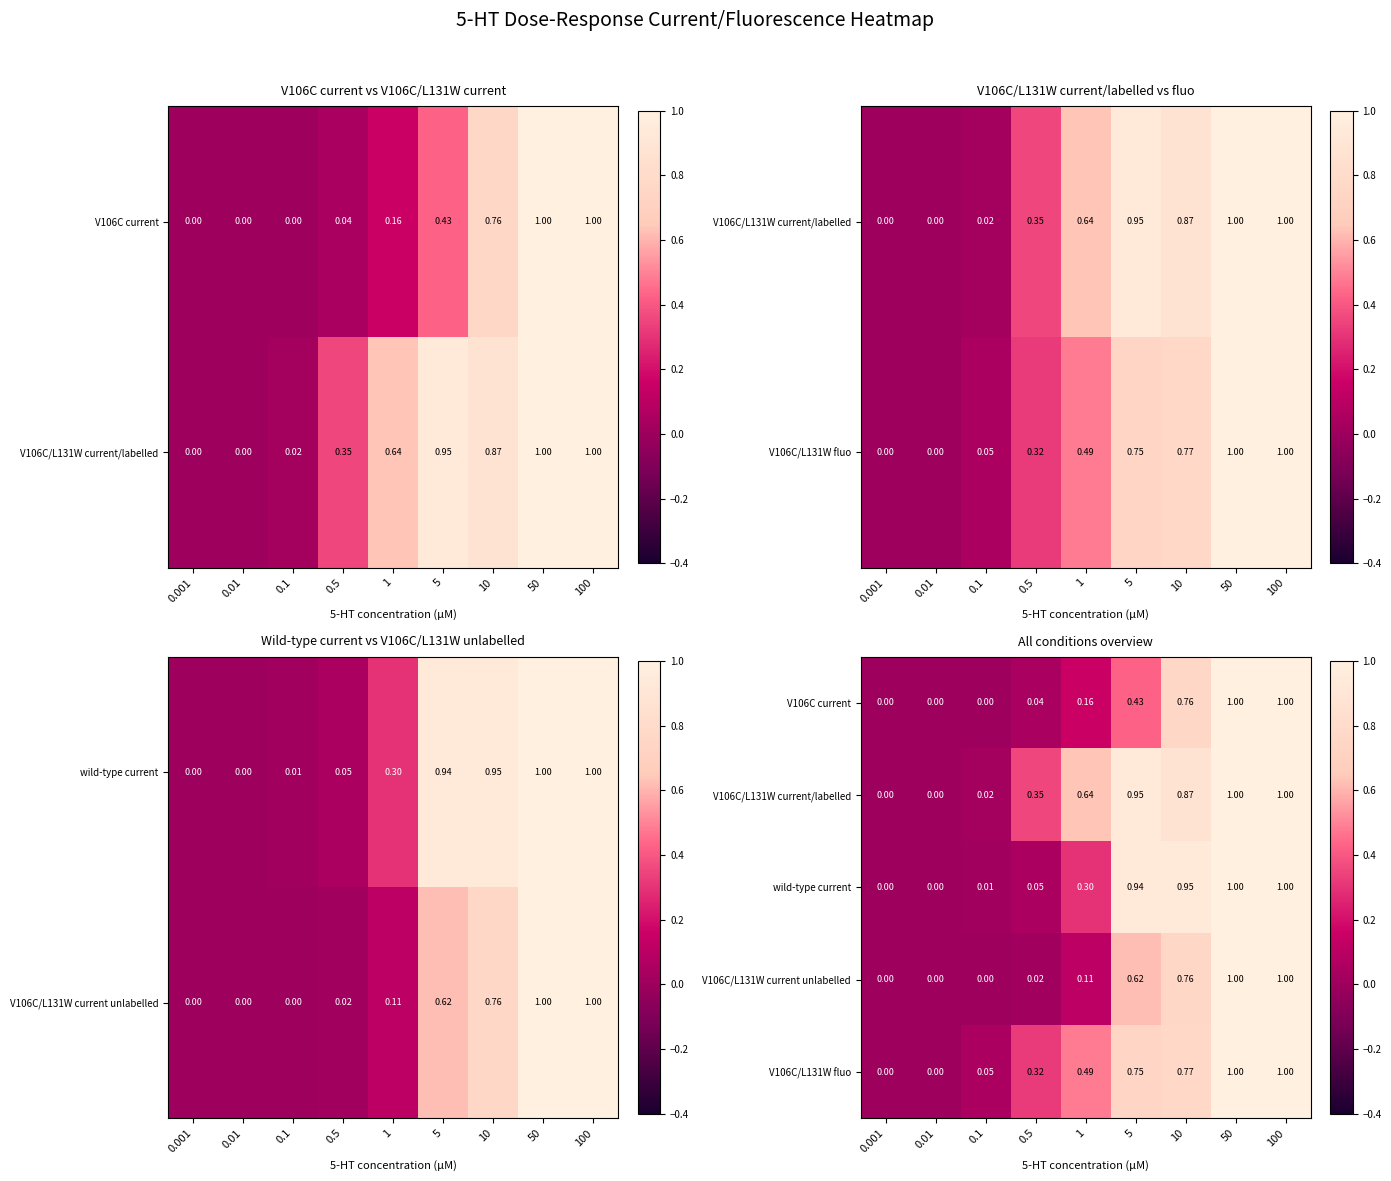

What value does the V106C/L131W current/labelled series have at 5?

1.0